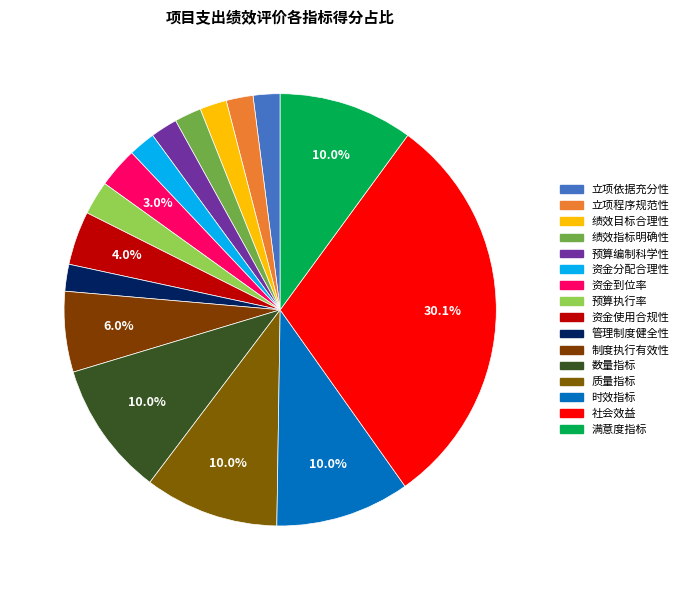

Is the sum of 管理制度健全性 and 预算执行率 greater than half?

No